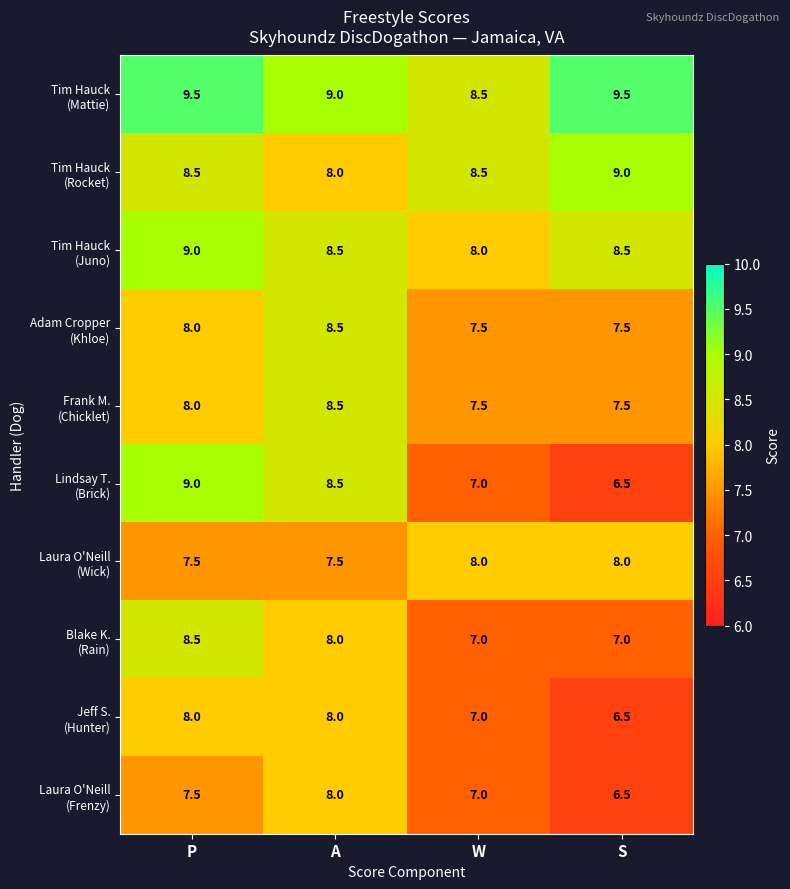

What is the difference between the highest and lowest values at A?

1.5